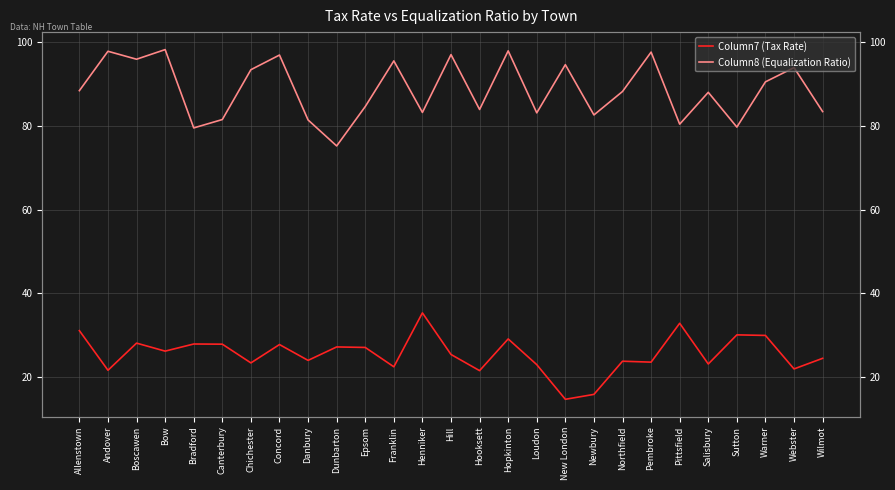

What is the minimum value for Column7 (Tax Rate)?

14.7